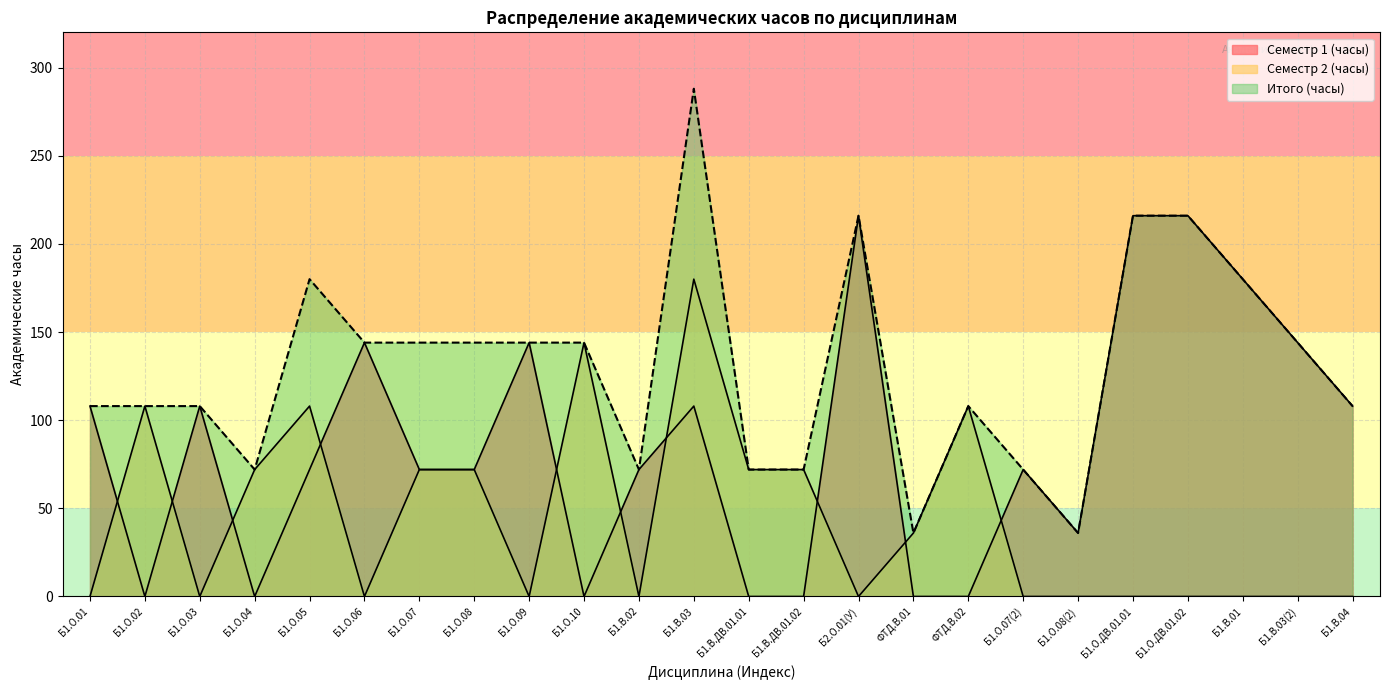

How many times do Семестр 1 (часы) and Семестр 2 (часы) cross each other?

10